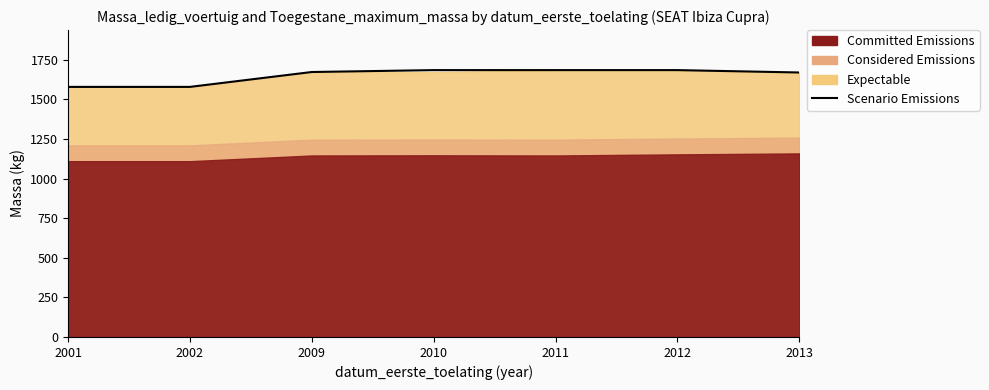

Approximately how many times larger is the value at 2002 compared to 2001?

1.0